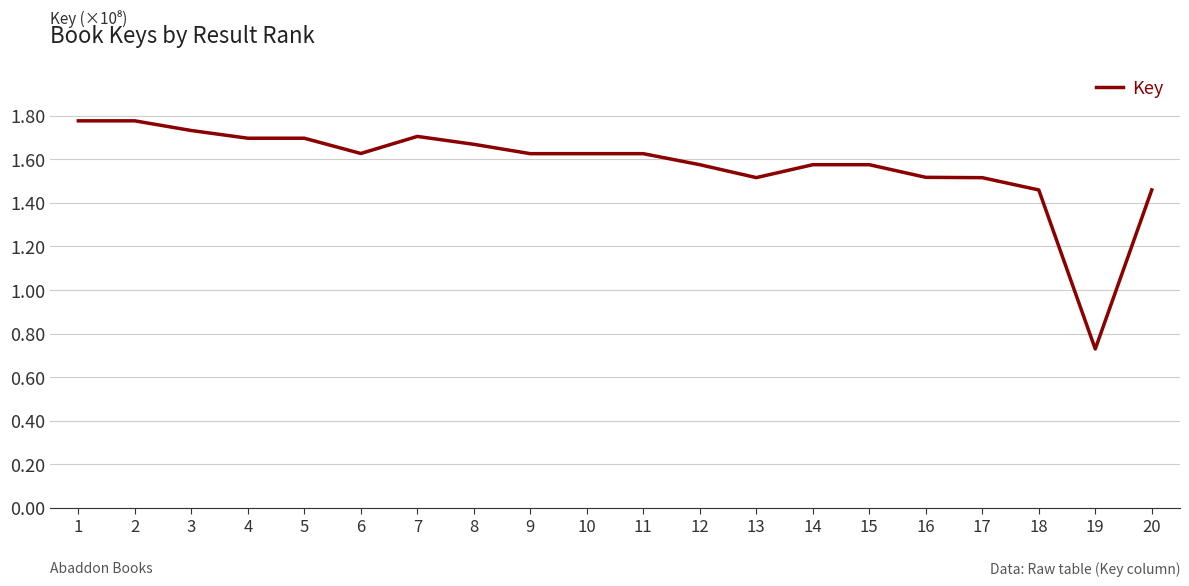

At which label is the value closest to 1?

19